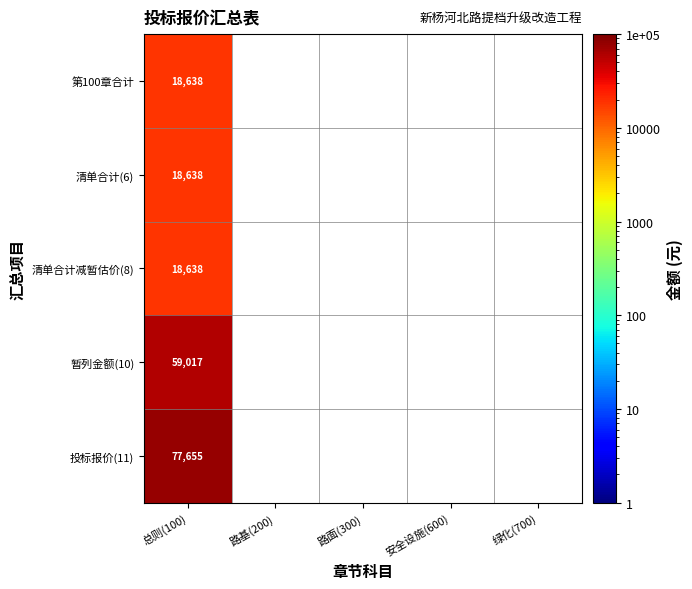

What is the total value across all series at 总则(100)?

192586